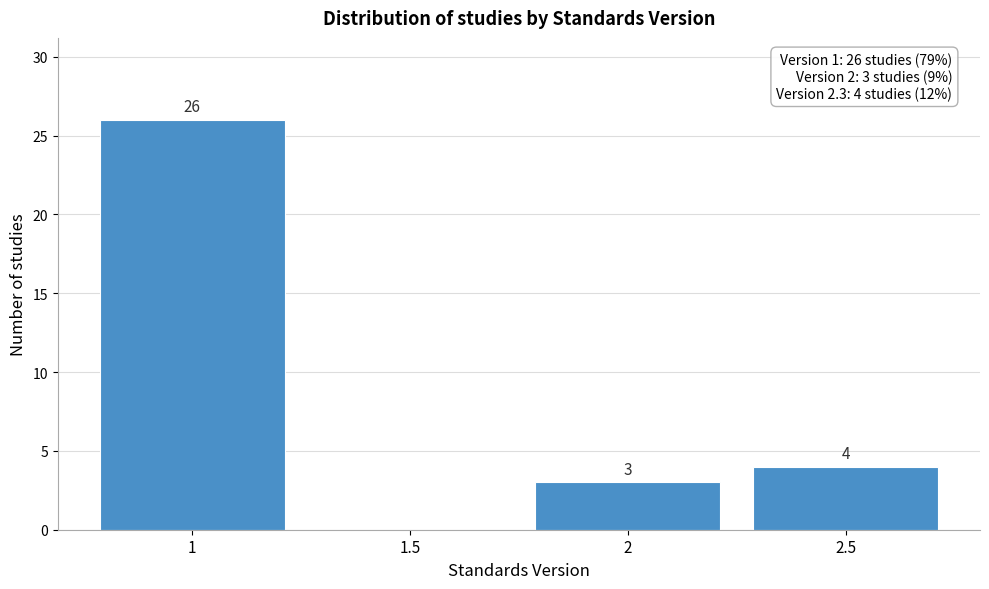

Over which range of the x-axis is the bar tallest?

0.75 to 1.25